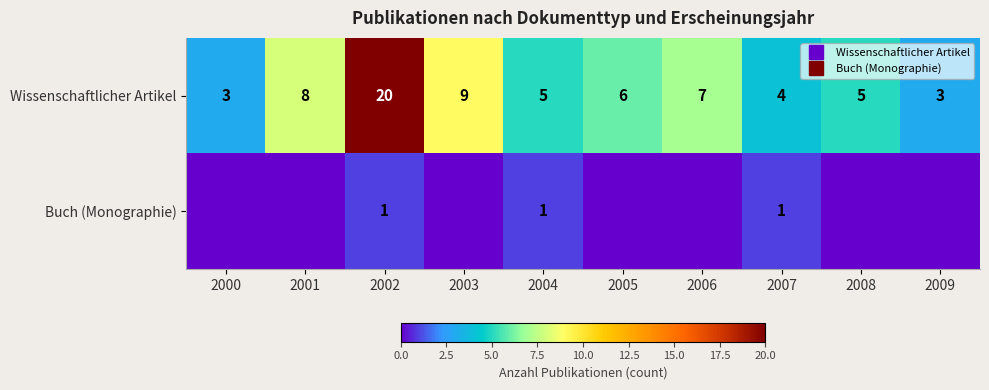

Which series has the largest total across all categories?

Wissenschaftlicher Artikel